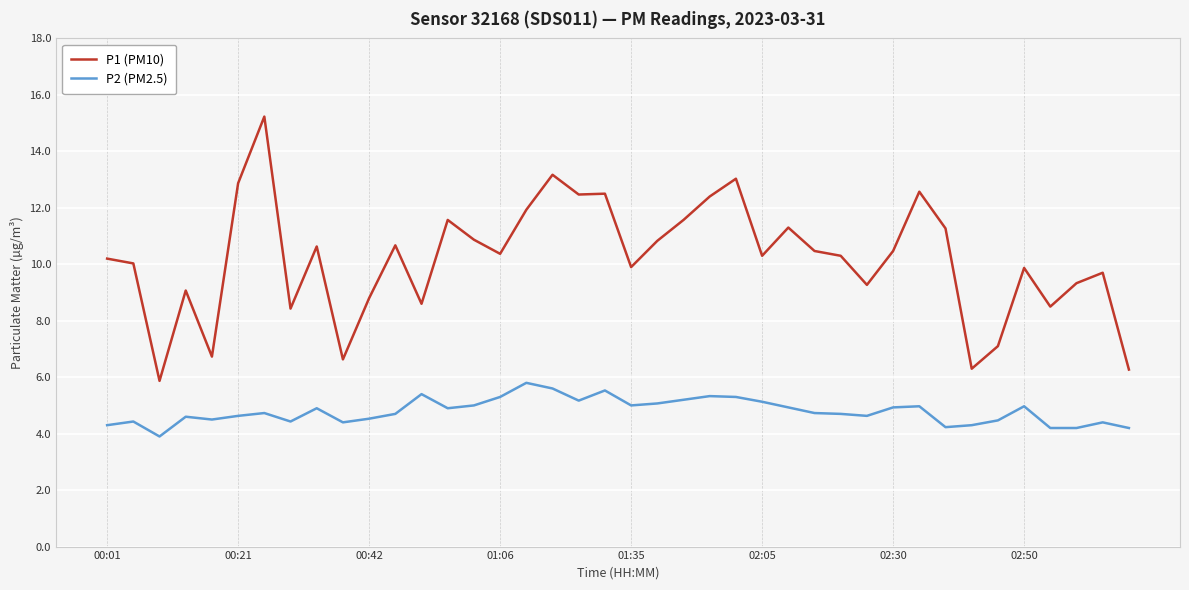

True or false: P2 (PM2.5) and P1 (PM10) intersect in this chart.

False